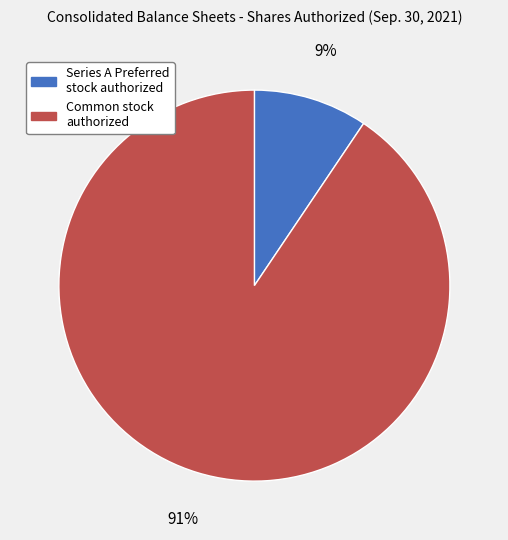

To the nearest percent, what is the average slice percentage?

50%